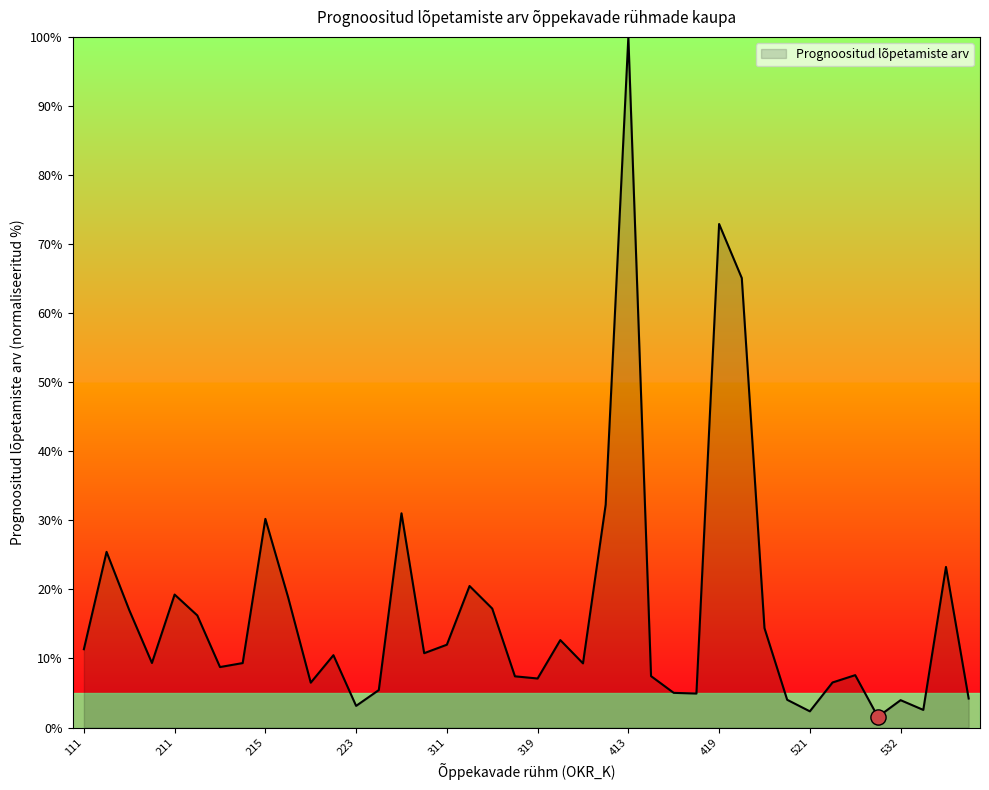

What is the maximum value shown in the chart?

100.0